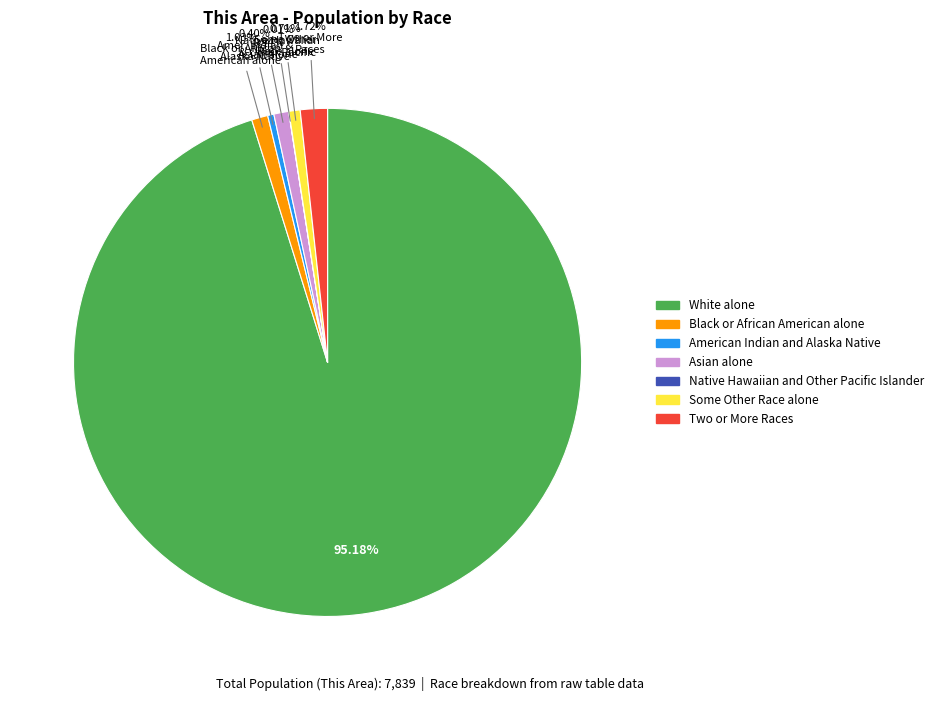

Is American Indian and Alaska Native the majority of the pie?

No